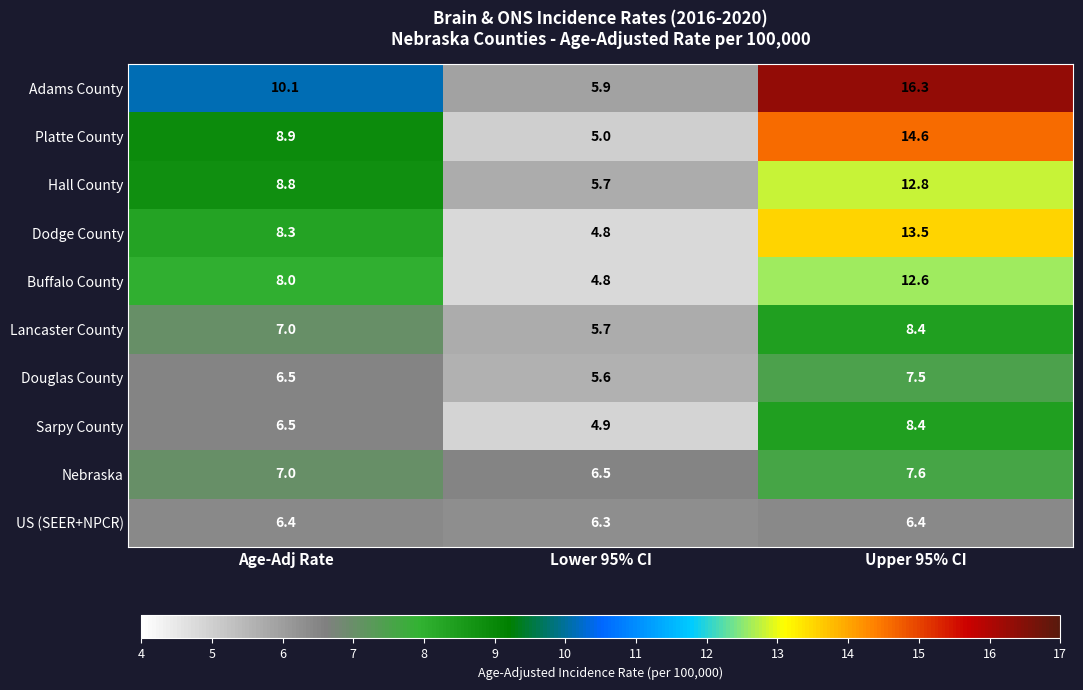

True or false: Nebraska has a value of 3.6 at Upper 95% CI.

False